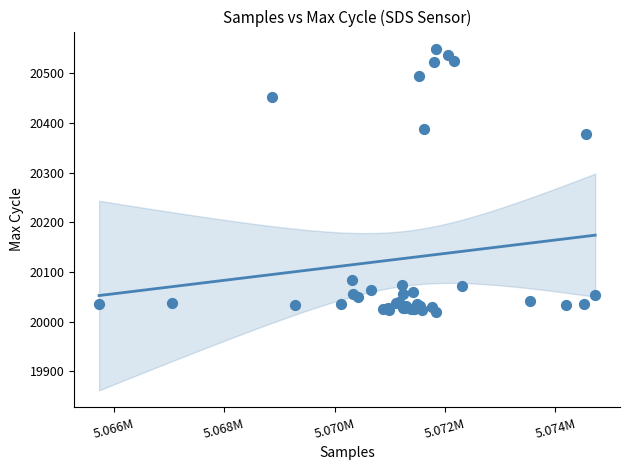

What Y value in the scatter plot is closest to 20285?

20377